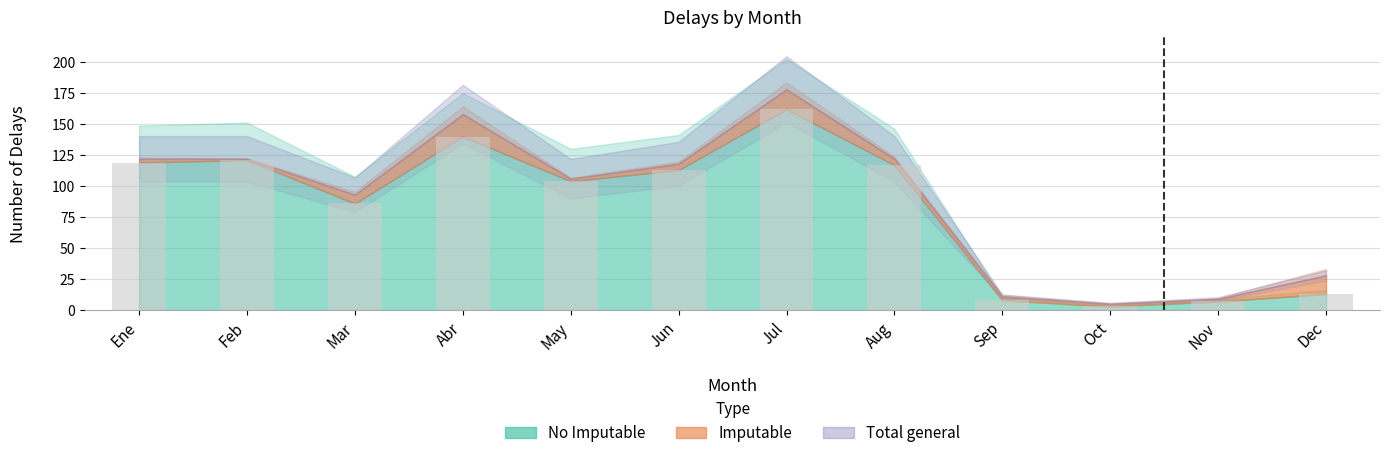

Which has a higher value, Mar or Feb?

Feb